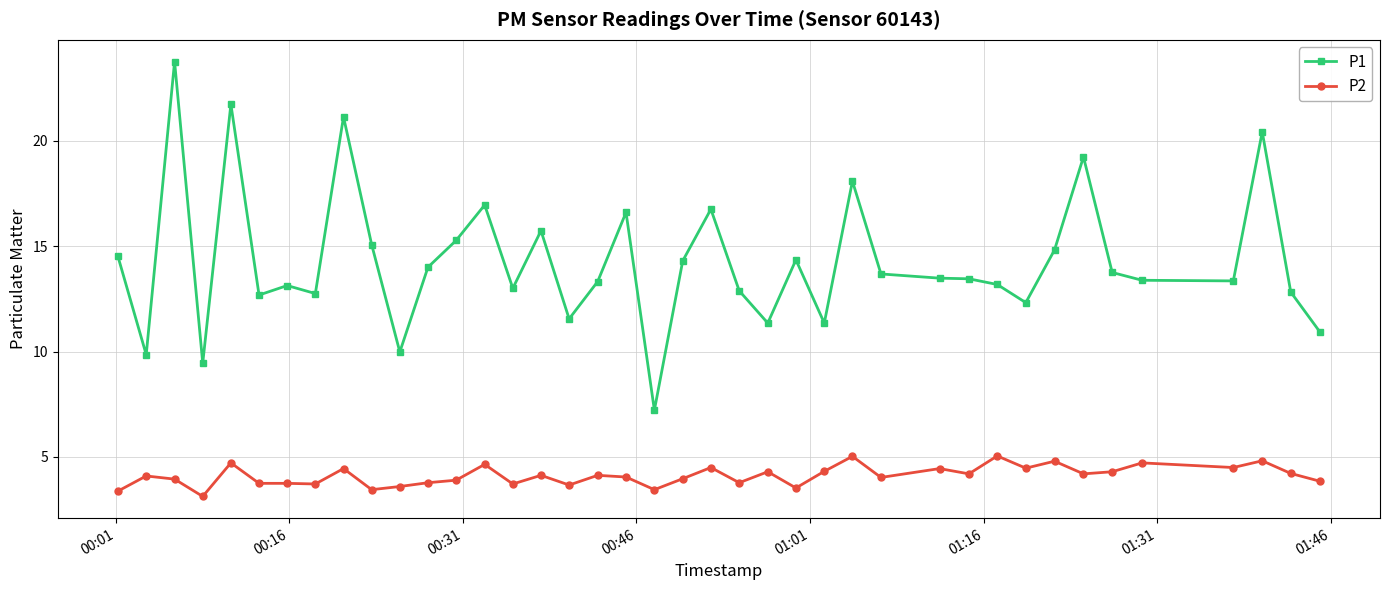

What is the value of the P1 point at the 35th from the left?

13.8